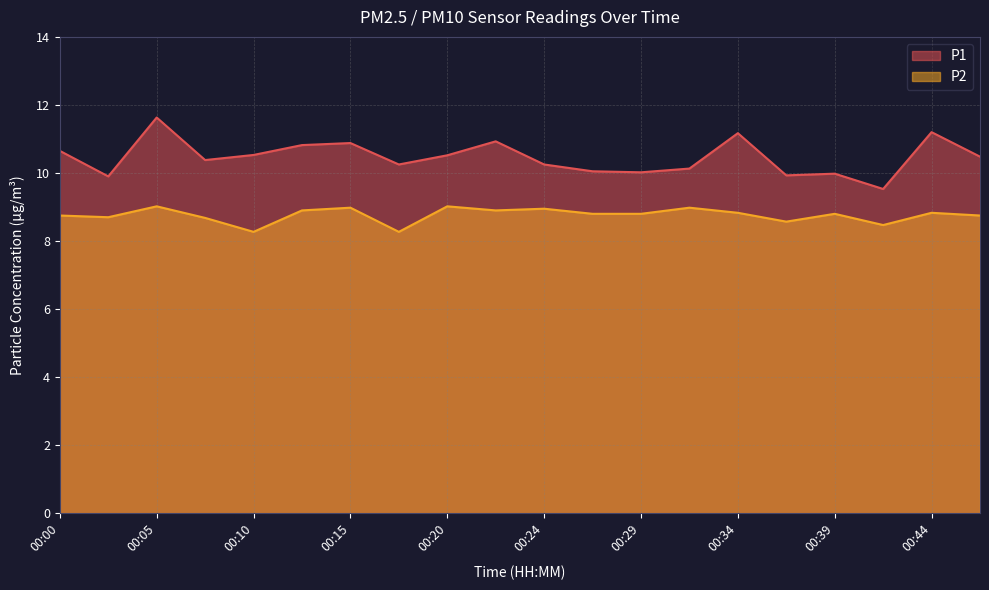

Between 00:10 and 00:12, which series saw the biggest shift?

P2